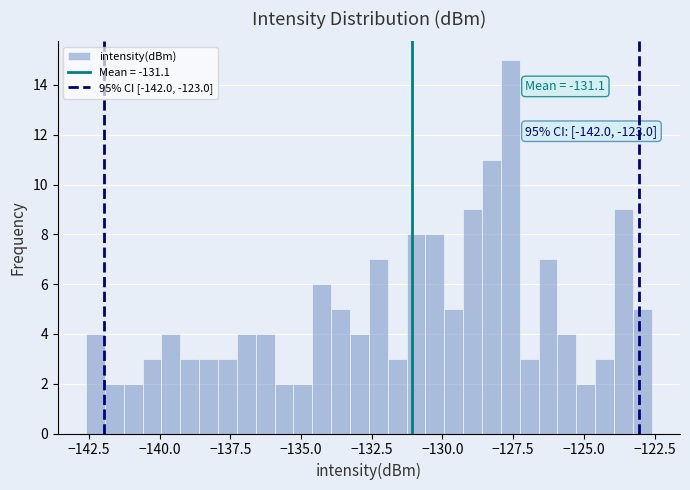

Around what value on the x-axis is the tallest bar? Give the approximate position of its centre, as read against the axis.

-127.5